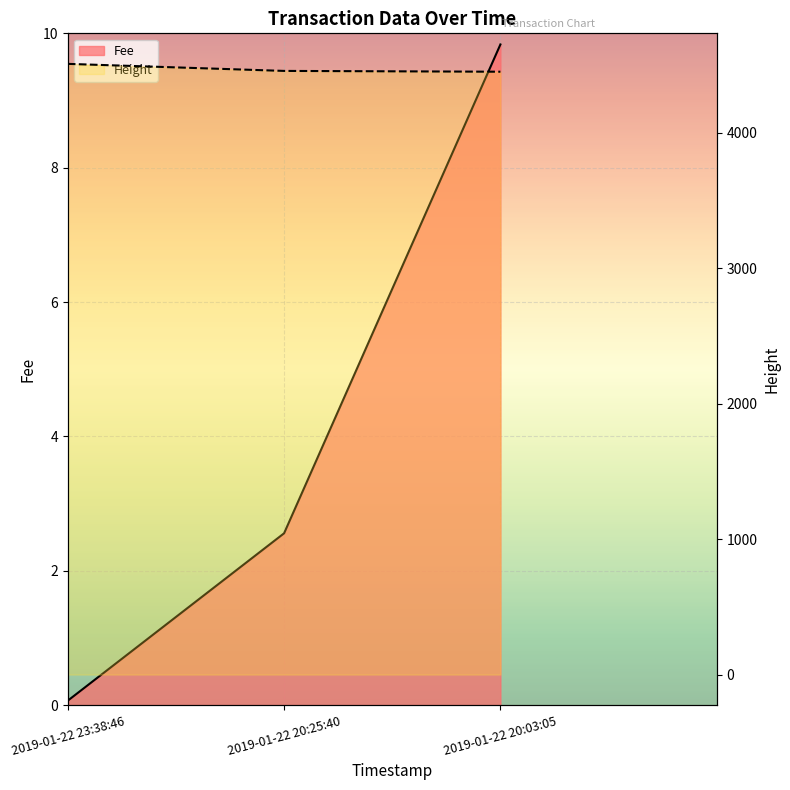

Is it true that Height equals 4451.0 at 2019-01-22 20:03:05?

True